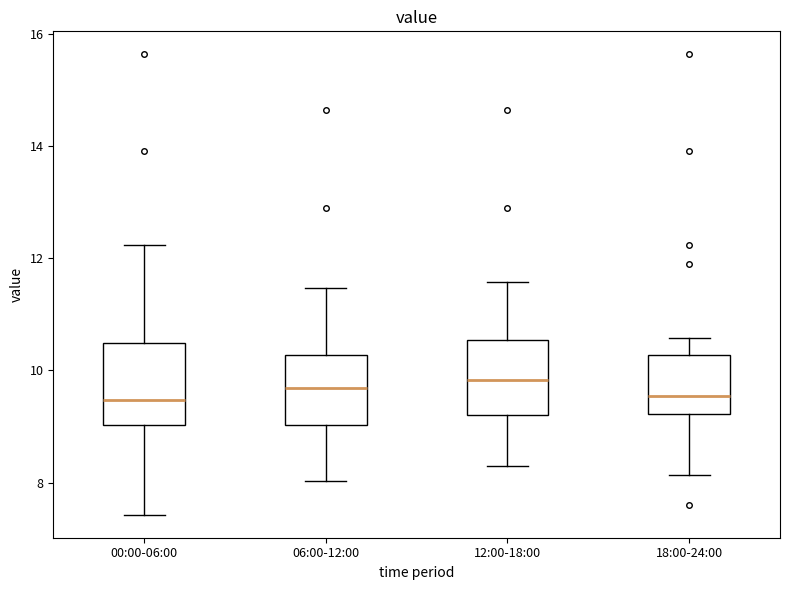

Reading left to right, transcribe this box plot: for each box, give where its median line is, the range the box spans, and where its two whiskers end, as read against the y-axis. The values are not printed on the chart, so give them approximately, as read against the axis.

00:00-06:00: median 9.4, box 9.0 to 10.4, whiskers 7.4 to 12.2
06:00-12:00: median 9.6, box 9.0 to 10.2, whiskers 8.0 to 11.4
12:00-18:00: median 9.8, box 9.2 to 10.6, whiskers 8.4 to 11.6
18:00-24:00: median 9.6, box 9.2 to 10.2, whiskers 8.2 to 10.6